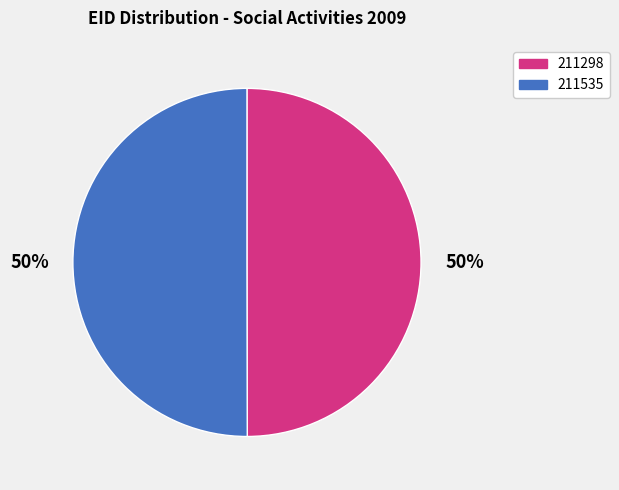

How many slices are in this pie chart?

2